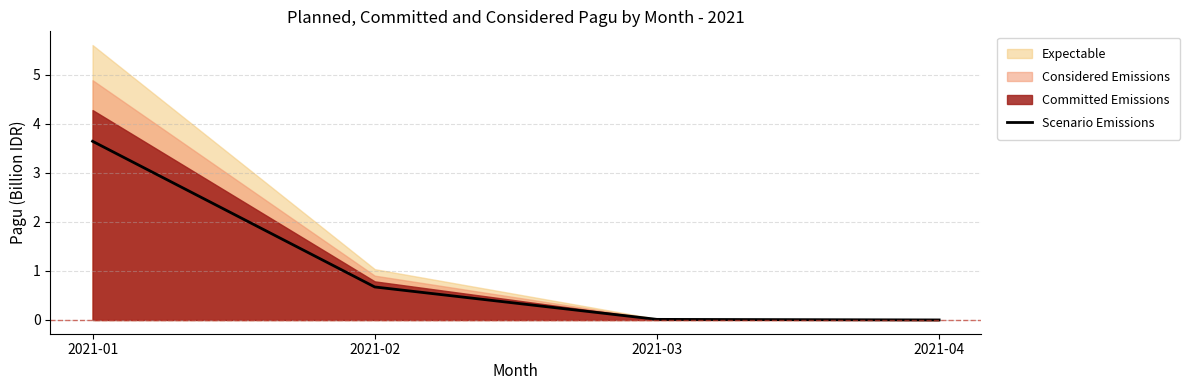

What is the sum of all values?

4.3